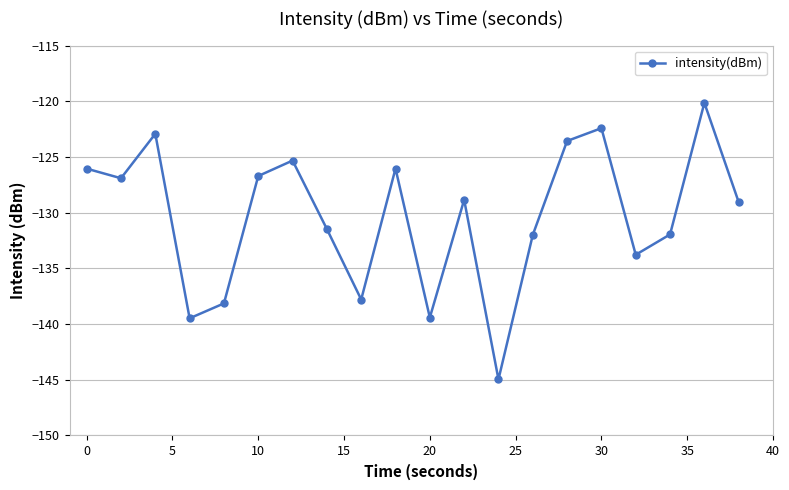

What is the value of the 5th point from the left?

-138.1